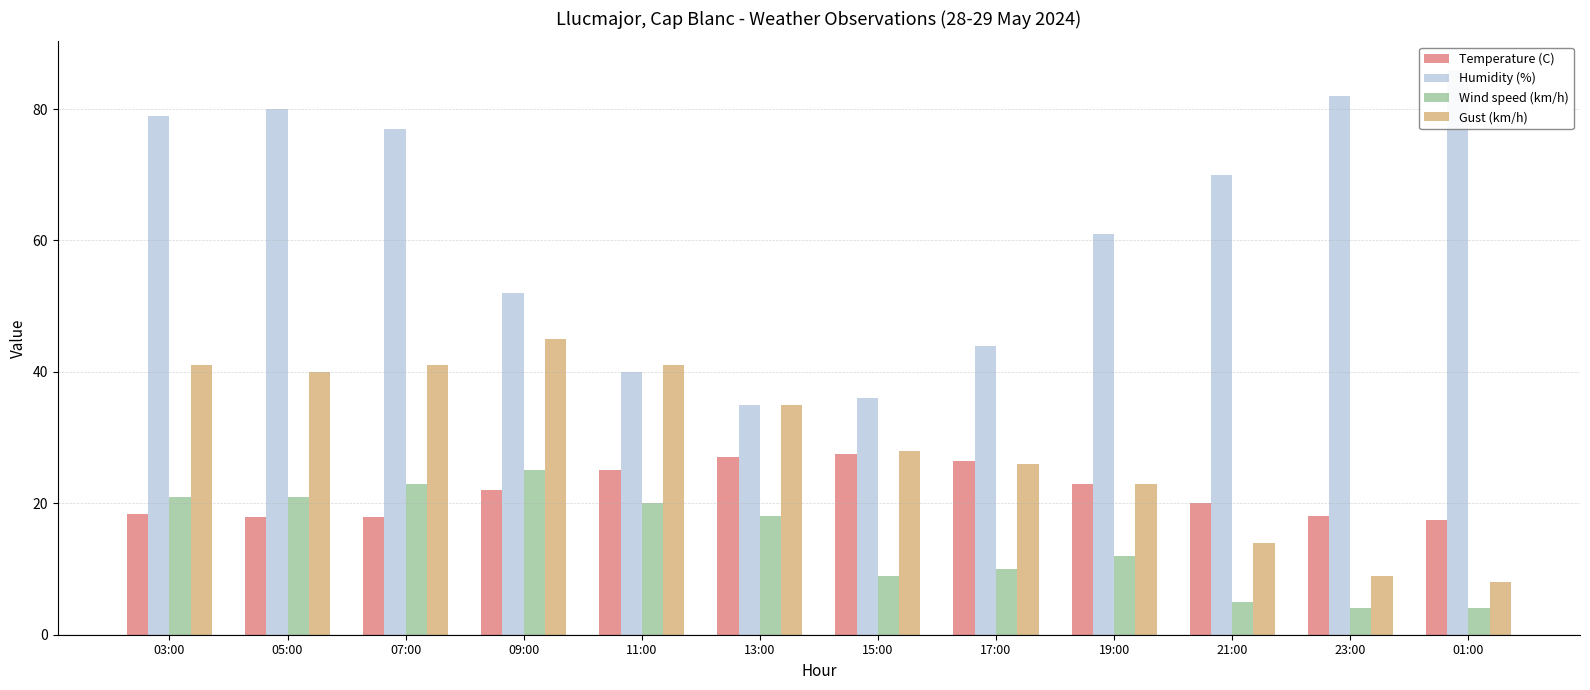

Reading left to right, list all the values displayed in this chart.

Temperature (C): 03:00=18.4	05:00=17.9	07:00=17.9	09:00=22.0	11:00=25.1	13:00=27.0	15:00=27.5	17:00=26.5	19:00=23.0	21:00=20.0	23:00=18.1	01:00=17.5
Humidity (%): 03:00=79.0	05:00=80.0	07:00=77.0	09:00=52.0	11:00=40.0	13:00=35.0	15:00=36.0	17:00=44.0	19:00=61.0	21:00=70.0	23:00=82.0	01:00=86.0
Wind speed (km/h): 03:00=21.0	05:00=21.0	07:00=23.0	09:00=25.0	11:00=20.0	13:00=18.0	15:00=9.0	17:00=10.0	19:00=12.0	21:00=5.0	23:00=4.0	01:00=4.0
Gust (km/h): 03:00=41.0	05:00=40.0	07:00=41.0	09:00=45.0	11:00=41.0	13:00=35.0	15:00=28.0	17:00=26.0	19:00=23.0	21:00=14.0	23:00=9.0	01:00=8.0